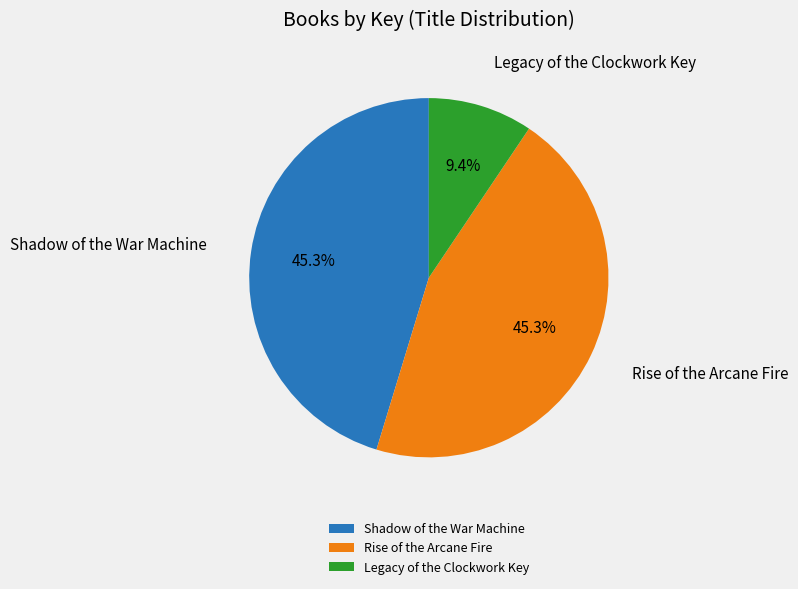

To the nearest percent, what is the difference between the largest and smallest slice percentages?

36%